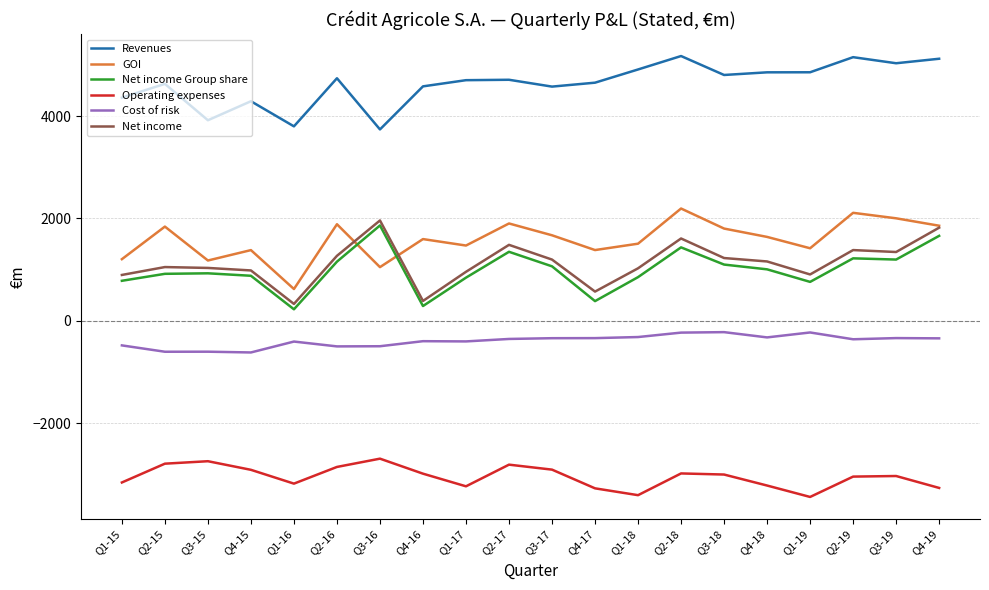

The value of Operating expenses at Q4-19 is -3259.6. True or false?

True